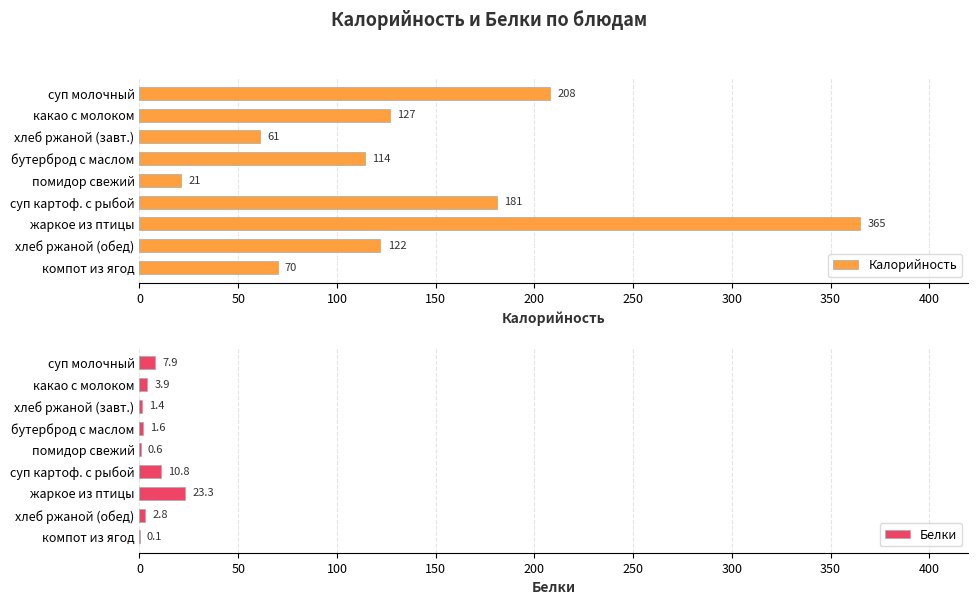

List the labels in order of Калорийность value, smallest first.

помидор свежий, хлеб ржаной (завт.), компот из ягод, бутерброд с маслом, хлеб ржаной (обед), какао с молоком, суп картоф. с рыбой, суп молочный, жаркое из птицы